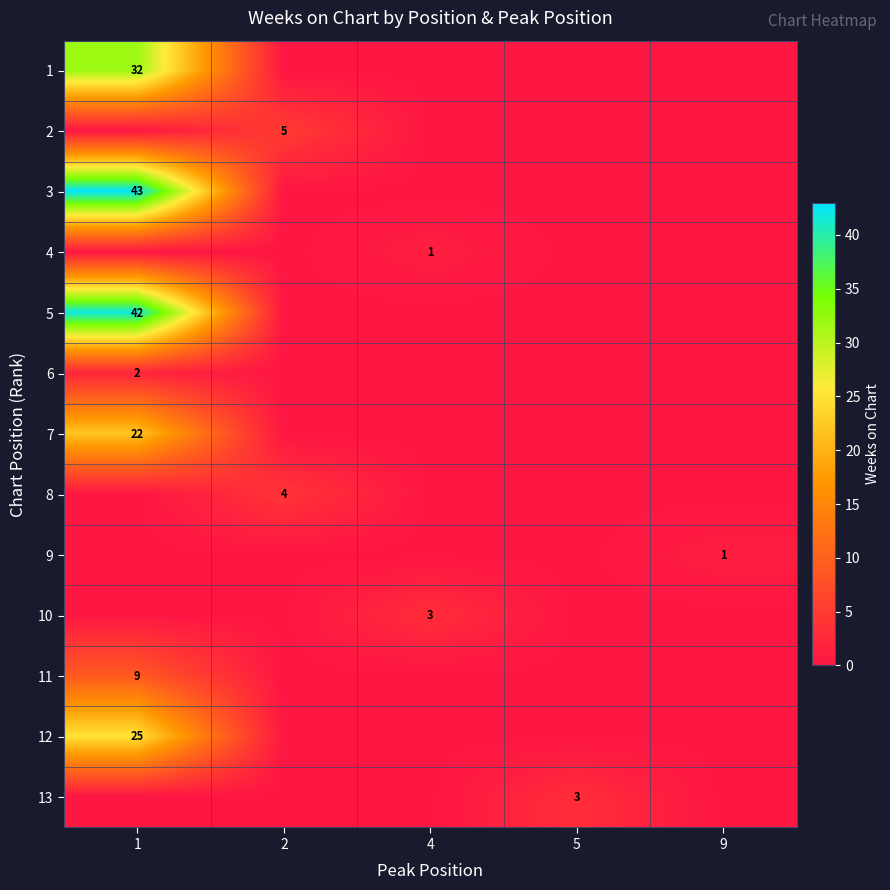

The row_9 series shows -2 at 1. True or false?

False